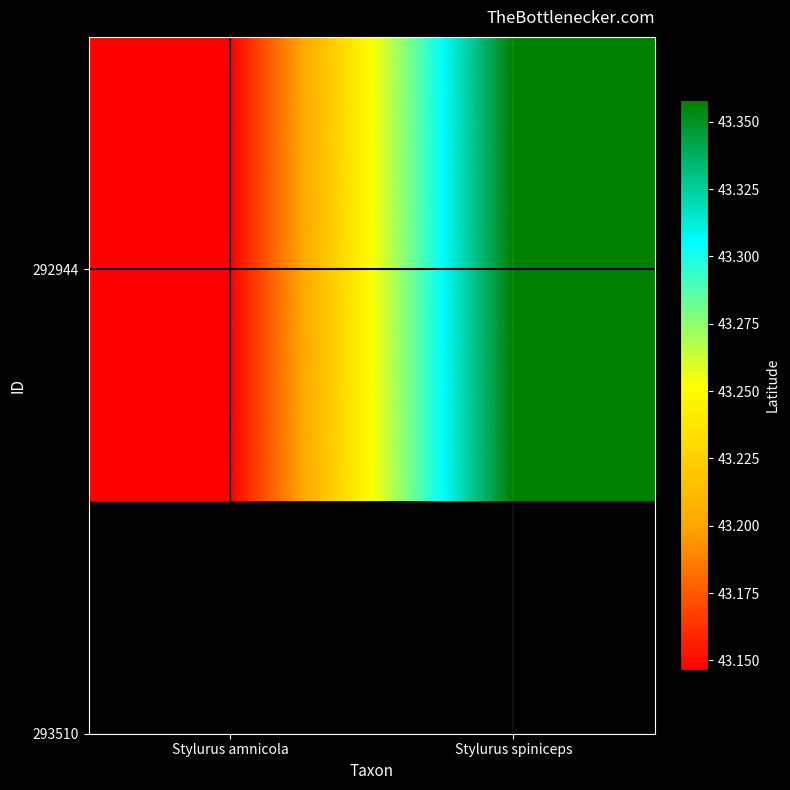

Is it true that the value at Stylurus spiniceps is 21.3?

False